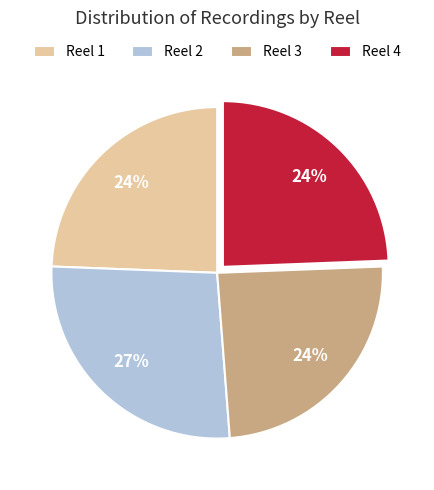

Combined, do Reel 4 and Reel 1 account for over 50%?

No